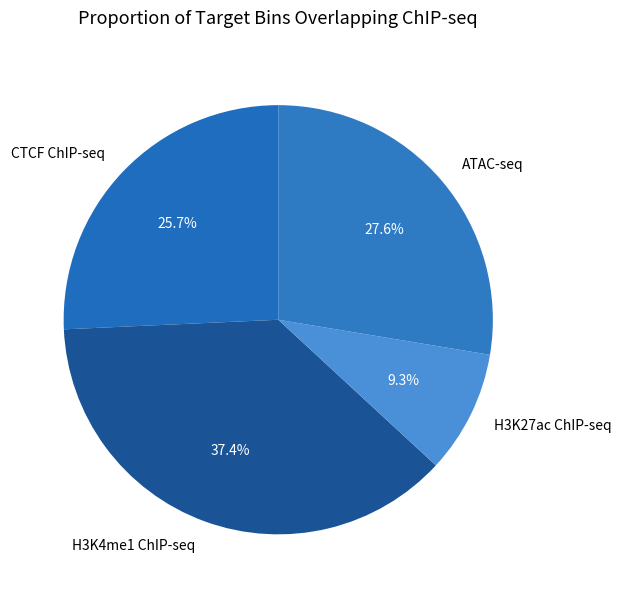

To the nearest percent, what percentage of the pie is ATAC-seq?

28%